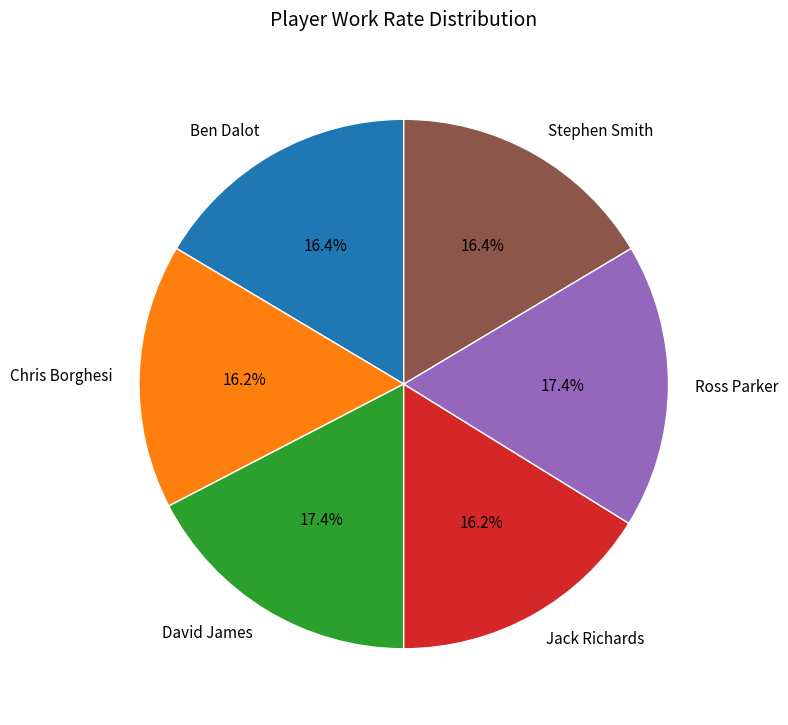

Approximately how many times larger is the value at Jack Richards compared to Ross Parker?

0.9